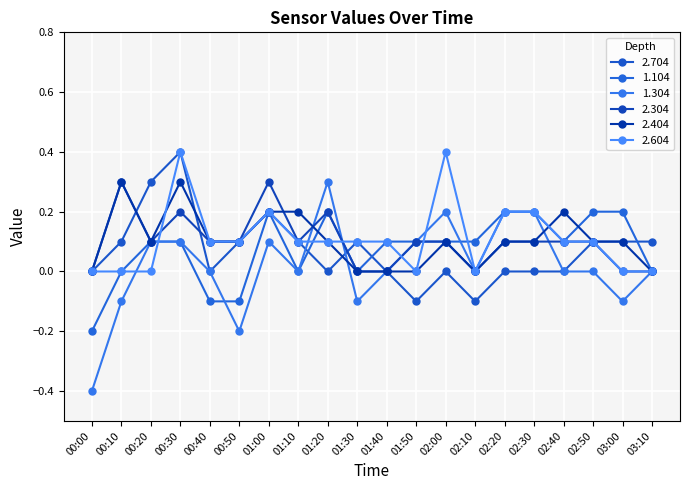

Which series has the largest range (max minus min)?

1.304